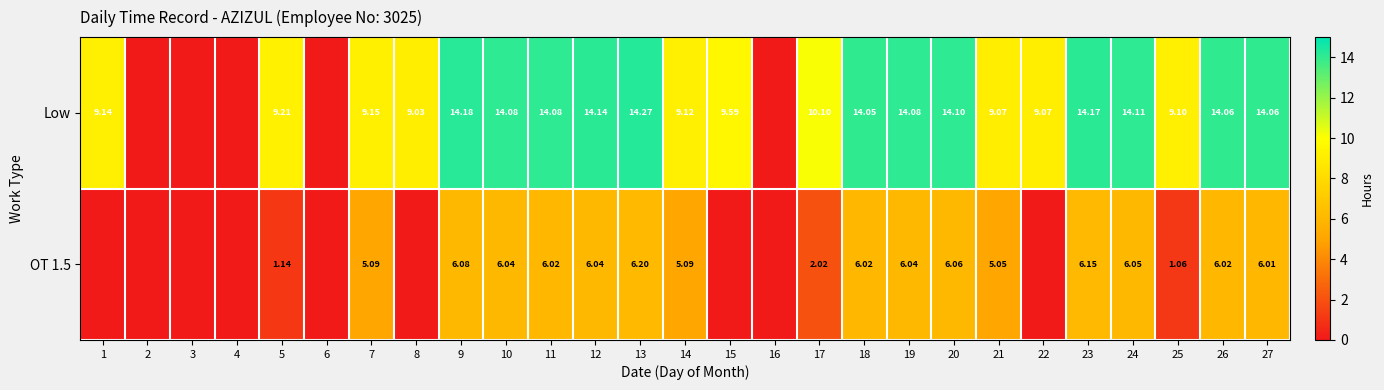

What is the spread (max minus min) of values at 15?

9.6